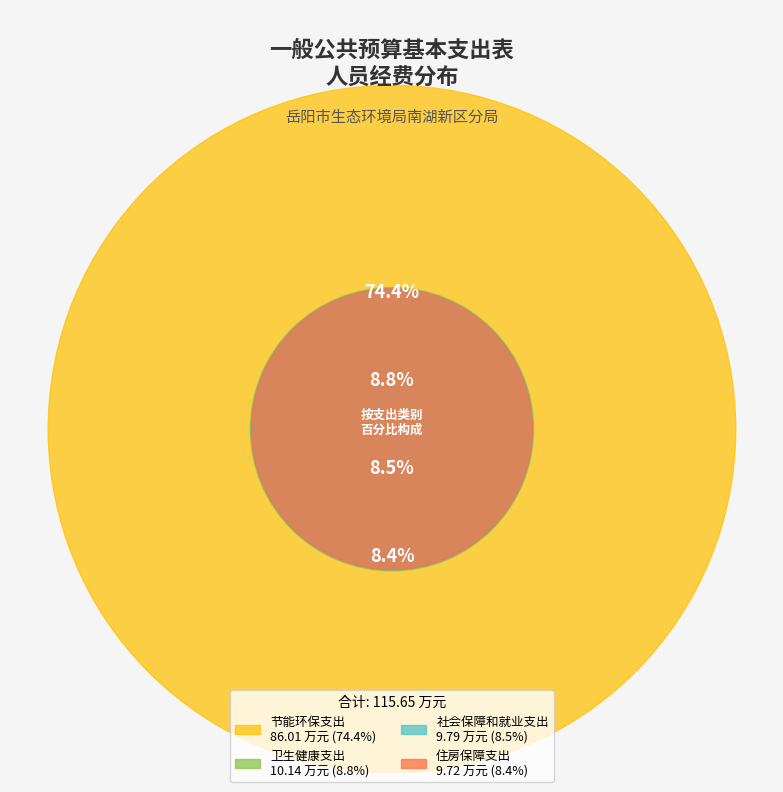

What percentage is the 社会保障和就业支出 slice, to the nearest percent?

8%